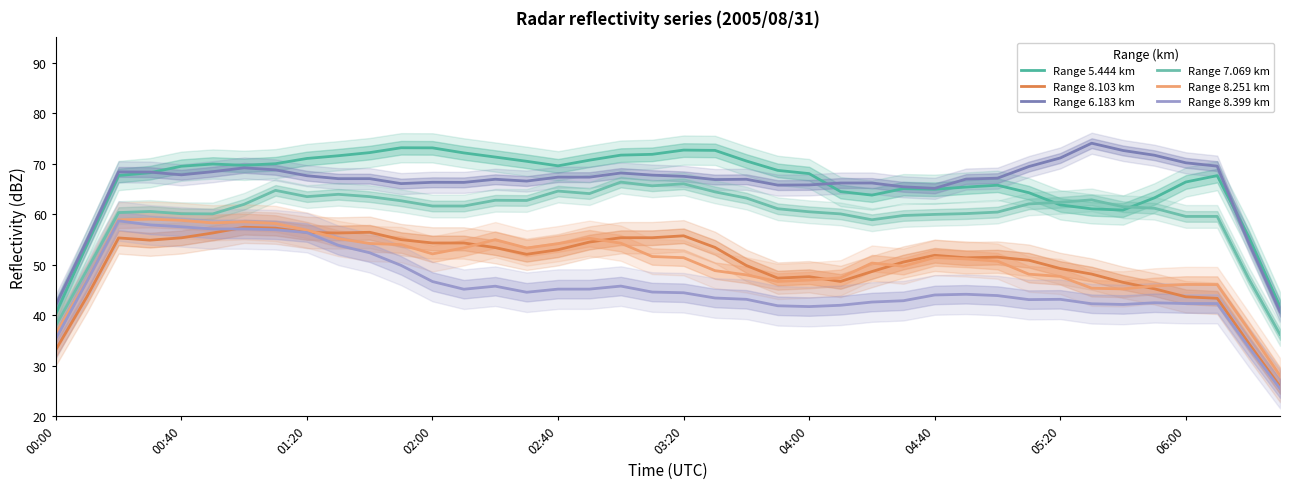

The value of Range 5.444 km at 27 is 65.0. True or false?

True